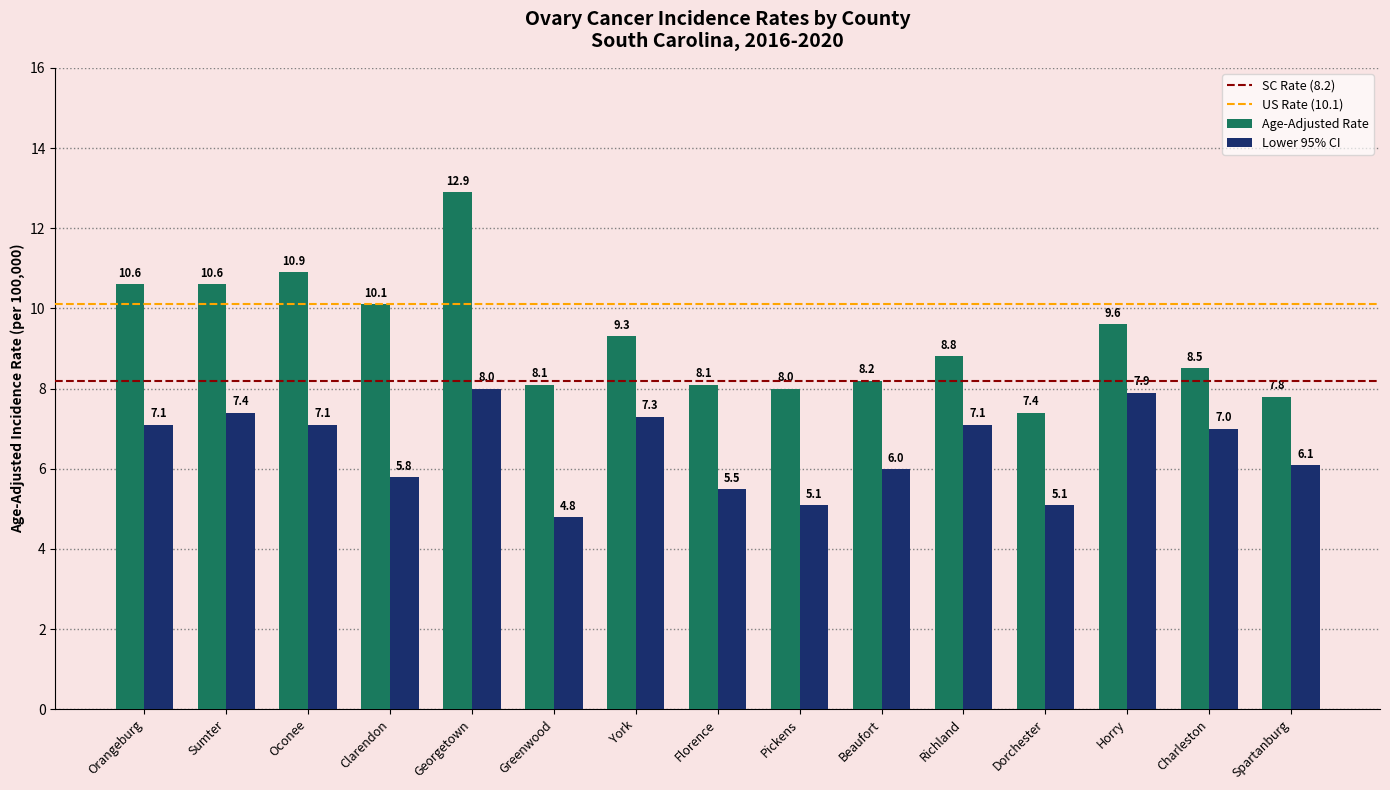

How many categories are shown in the chart?

15